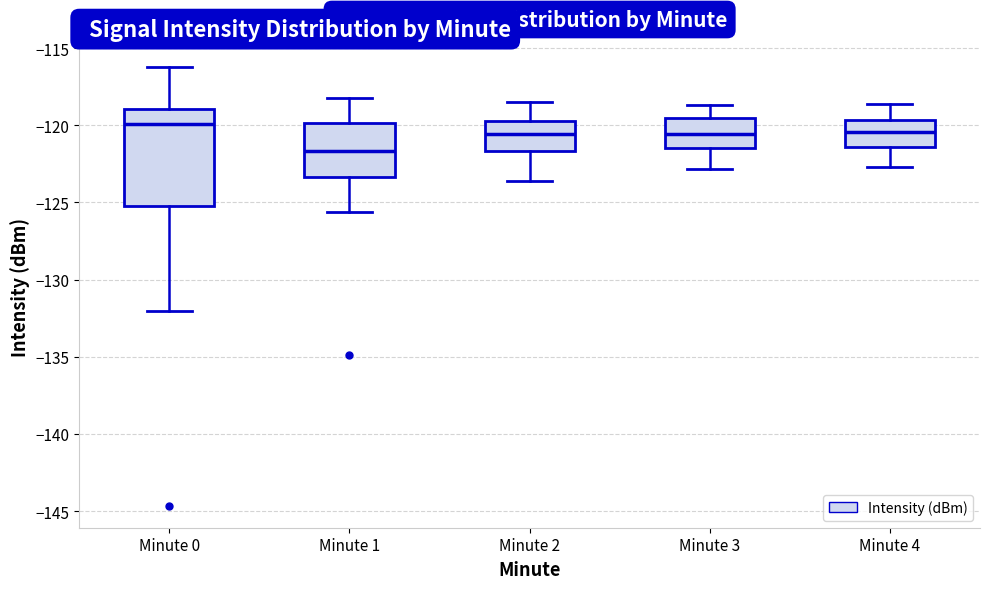

Where does the lower whisker of the box for Minute 4 end on the y-axis? The values are not printed on the chart, so give them approximately, as read against the axis.

-122.5